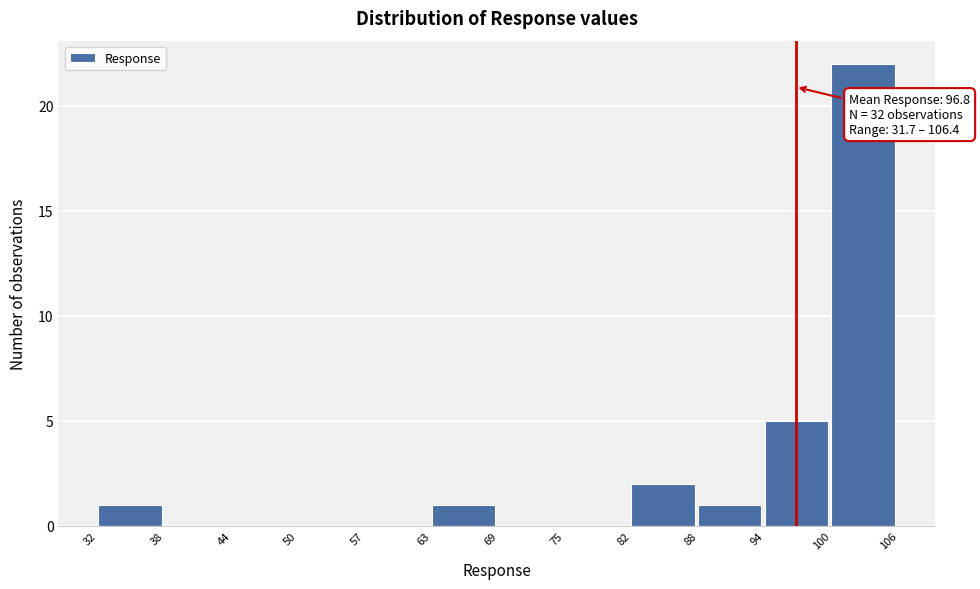

Which range on the x-axis has the tallest bar?

100 to 106